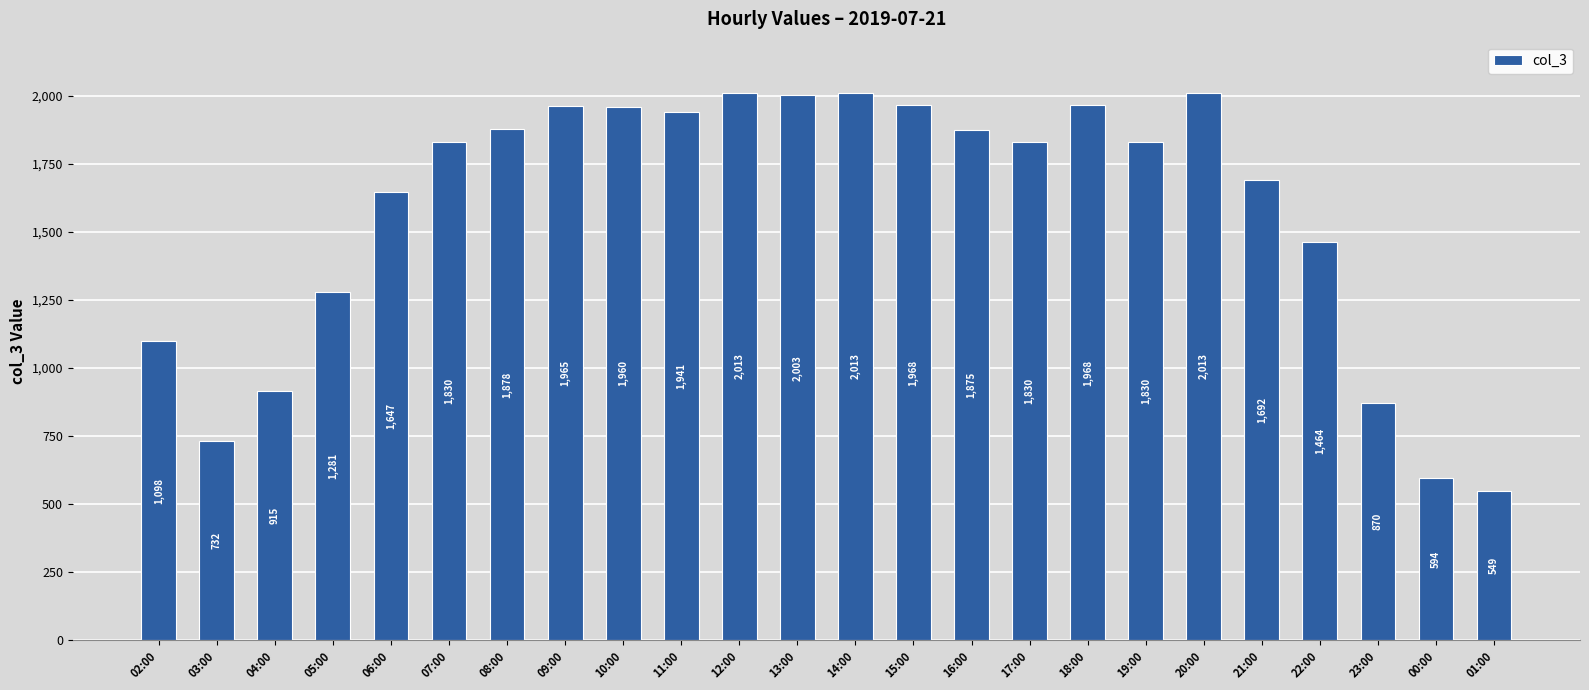

What is the maximum value shown in the chart?

2013